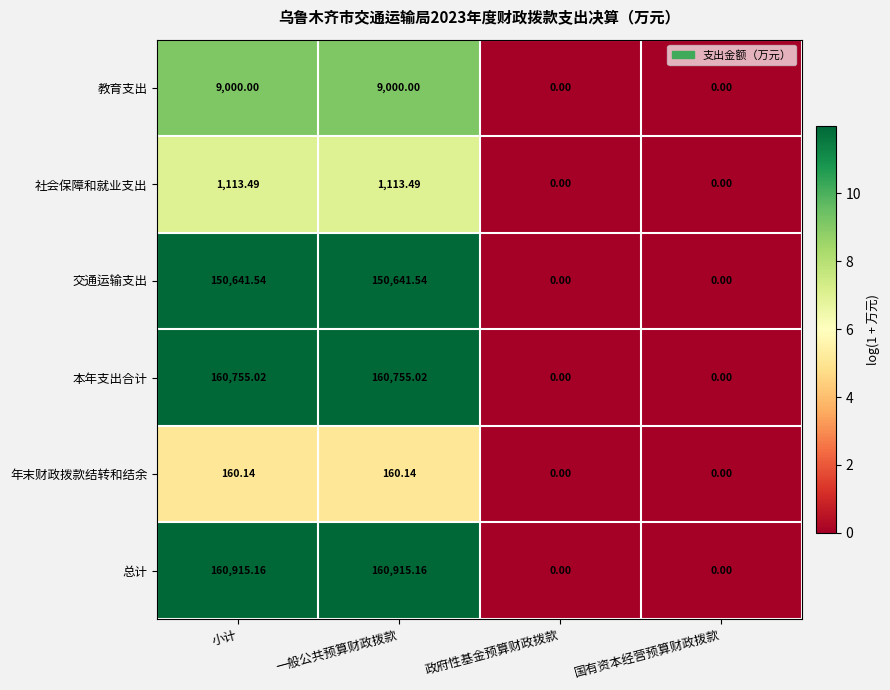

Which series has the widest spread of values?

总计